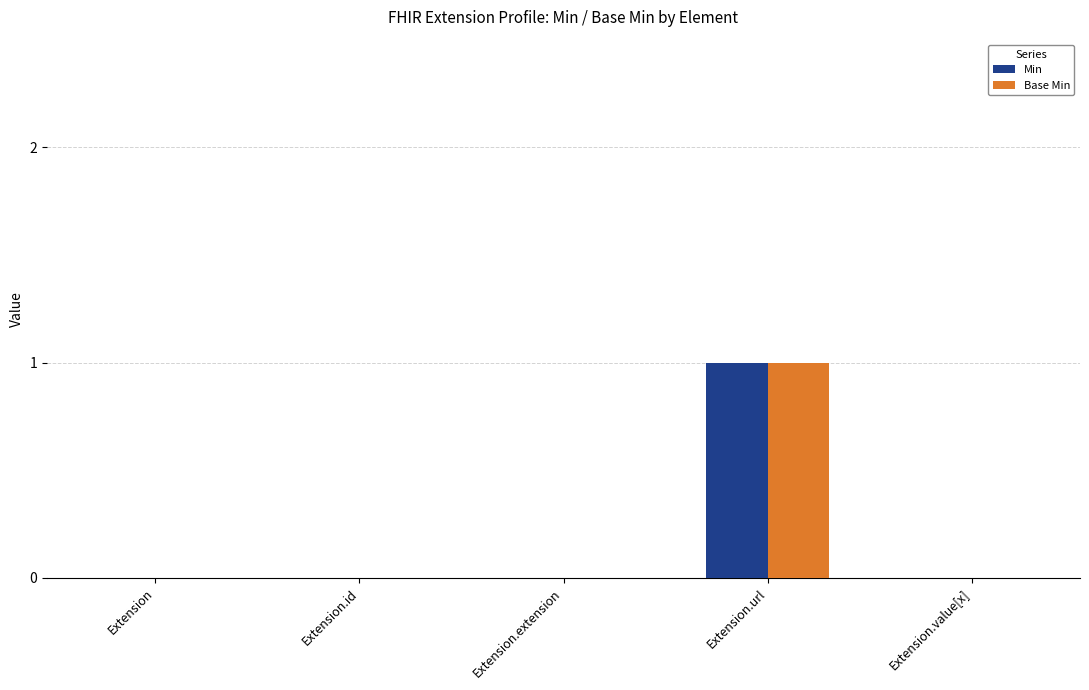

Is the value of Min at Extension.url greater than the value of Base Min at Extension?

Yes